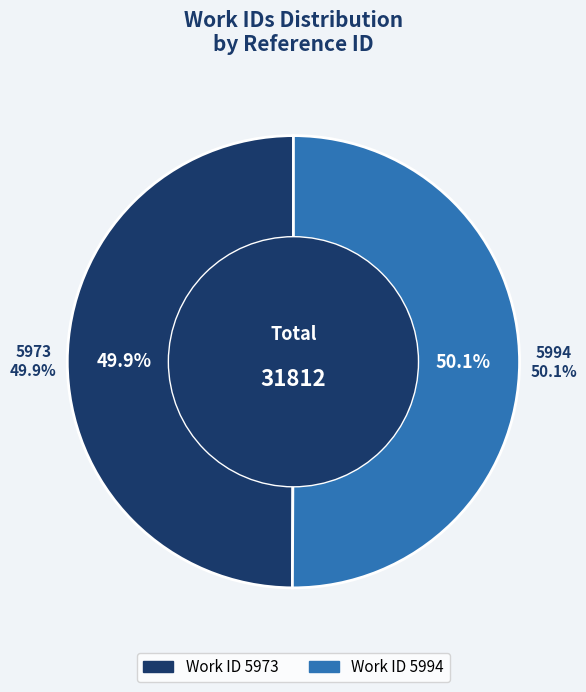

Rank the categories by value from lowest to highest.

5973, 5994